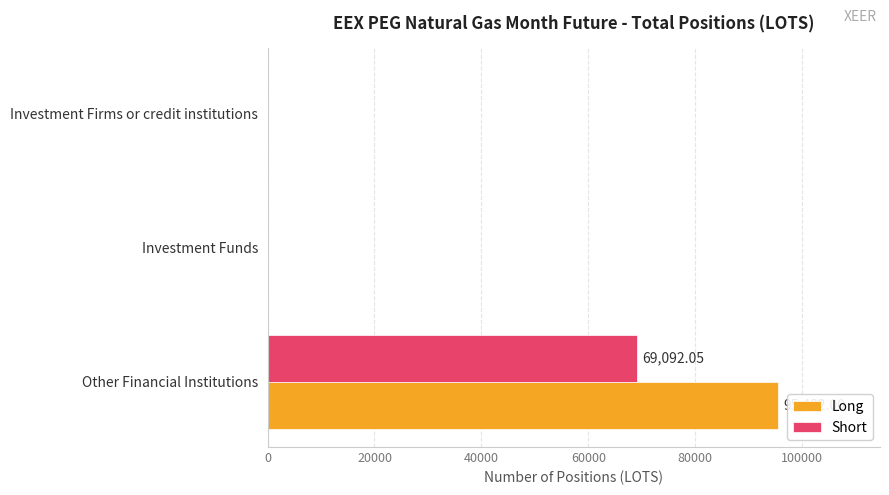

Is the value of Short at Other Financial Institutions greater than the value of Long at Investment Firms or credit institutions?

Yes